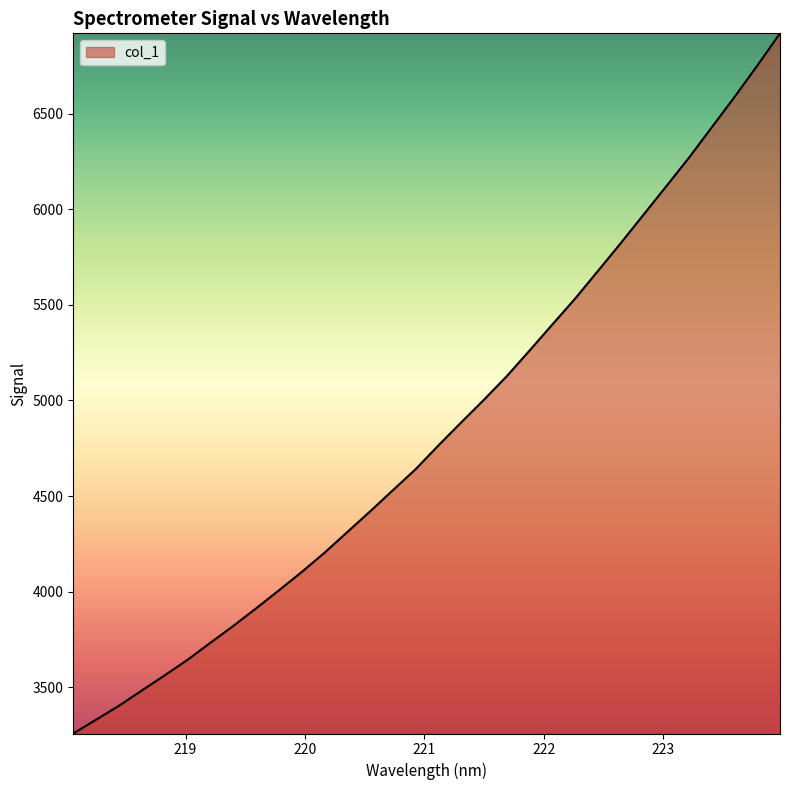

What is the maximum value shown in the chart?

6921.0